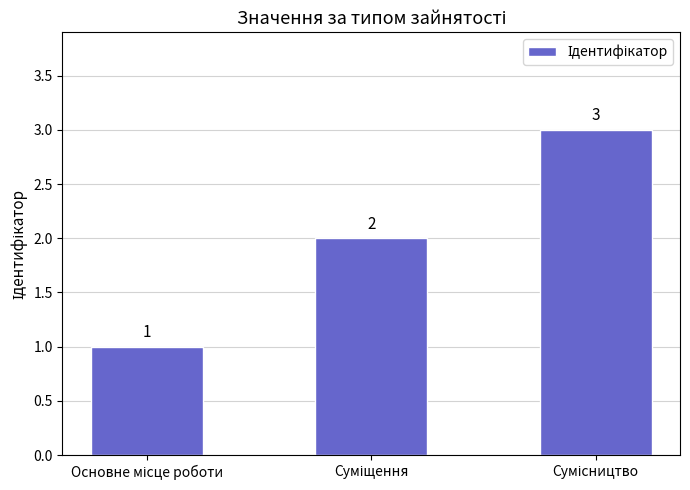

What is the difference between the maximum and minimum values?

2